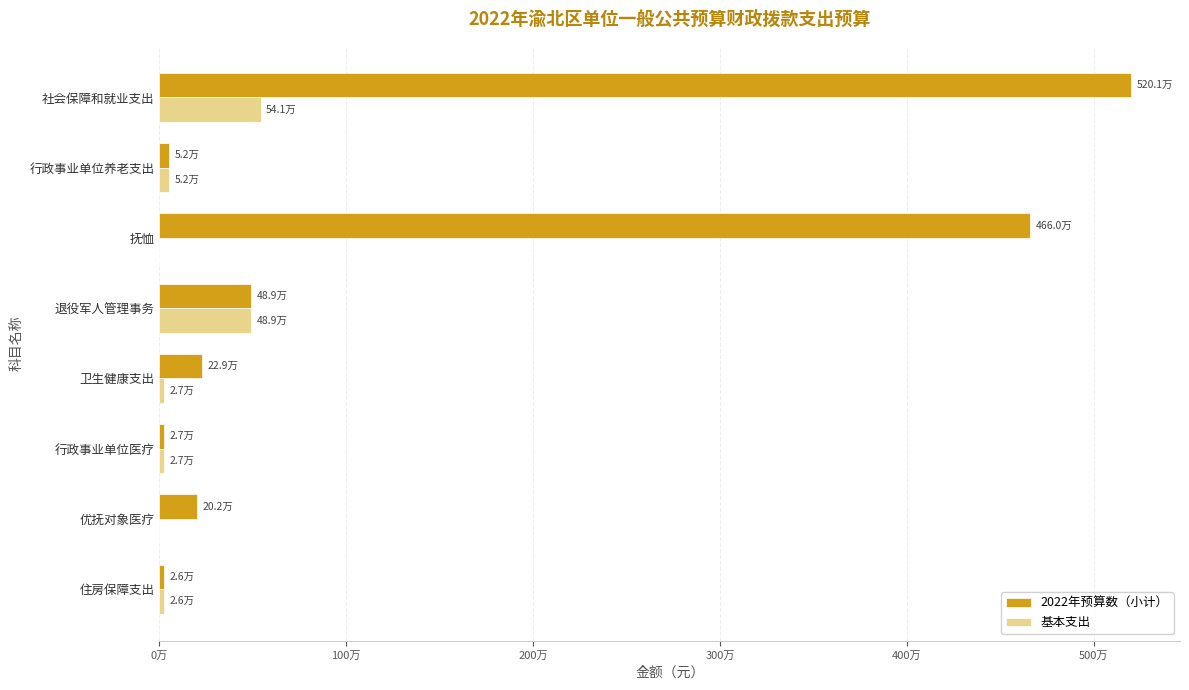

What are all the series names shown in the legend?

2022年预算数（小计）, 基本支出